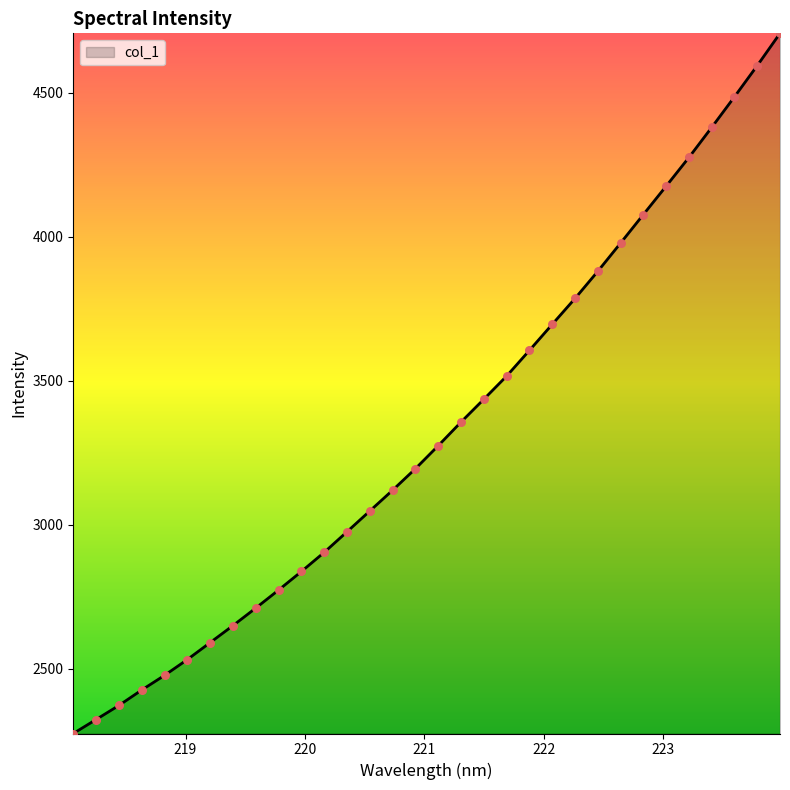

What is the minimum value shown in the chart?

2275.4